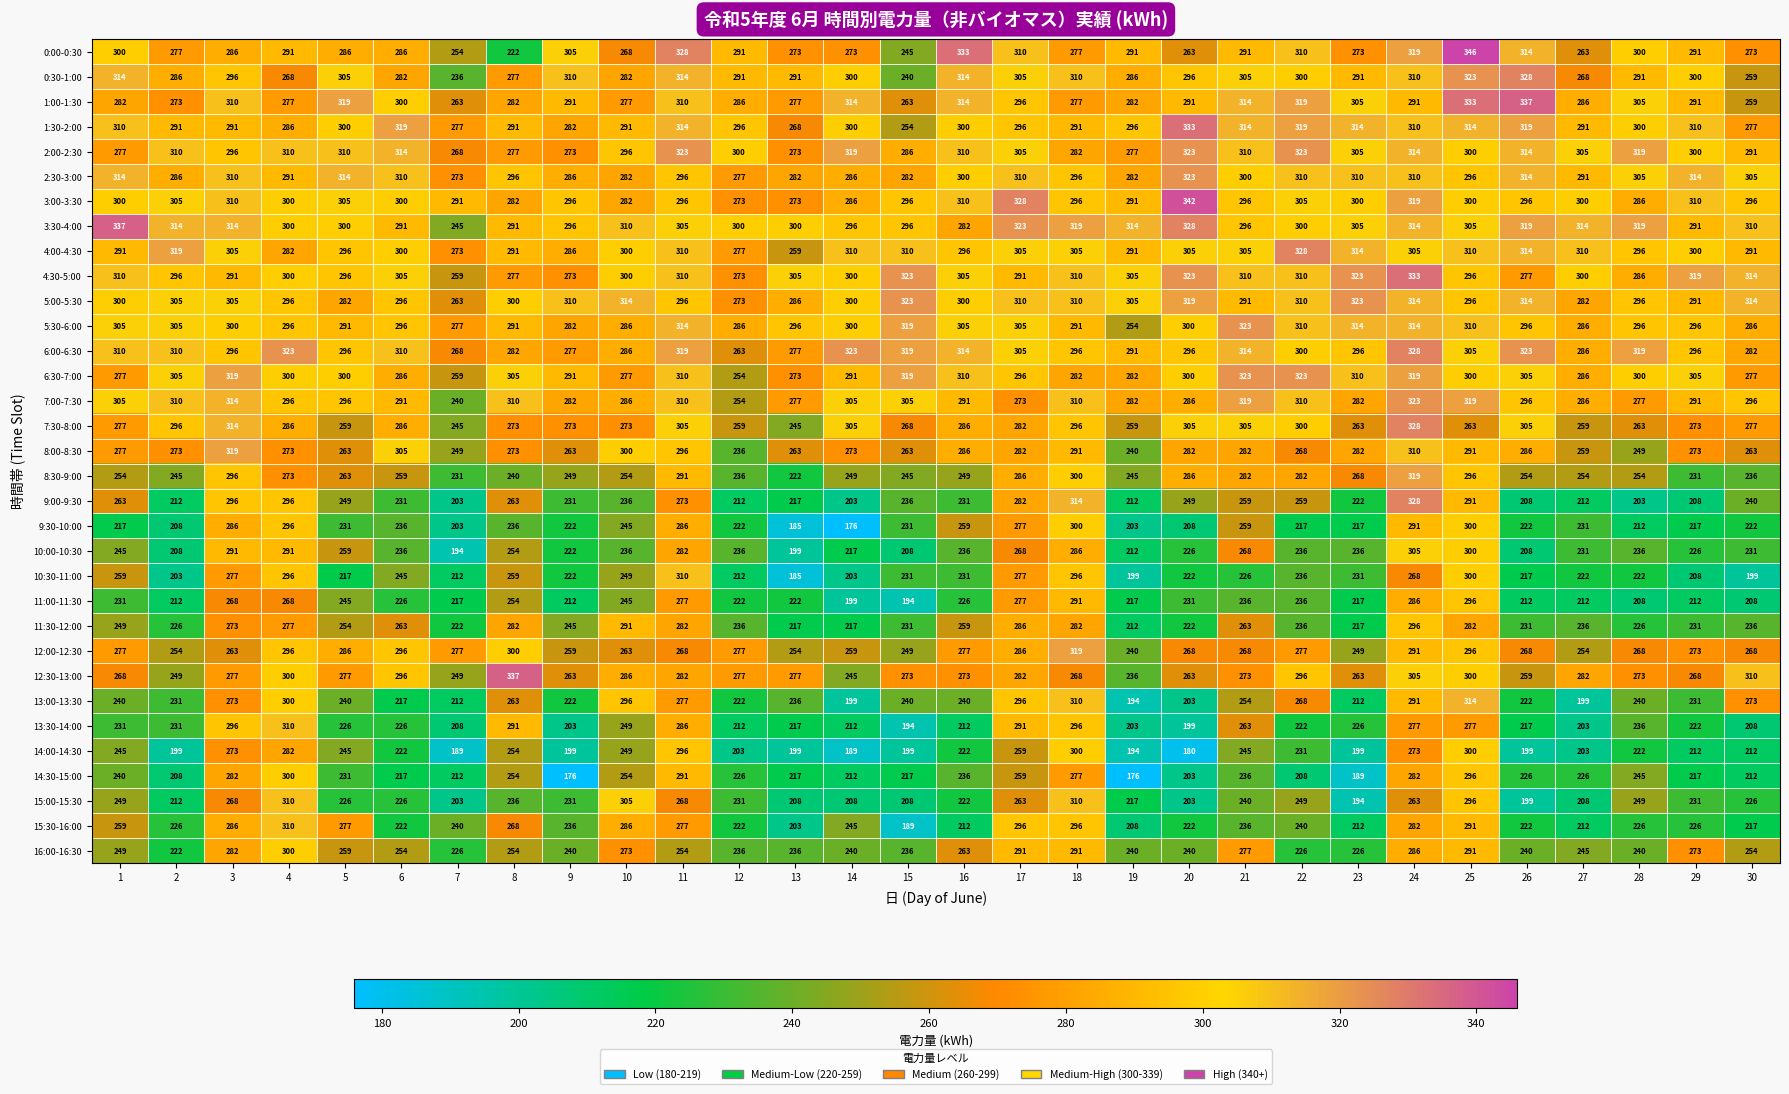

The value of 13:00-13:30 at 26 is 222. True or false?

True